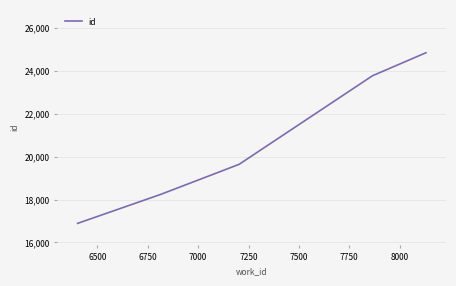

What is the maximum value shown in the chart?

24852